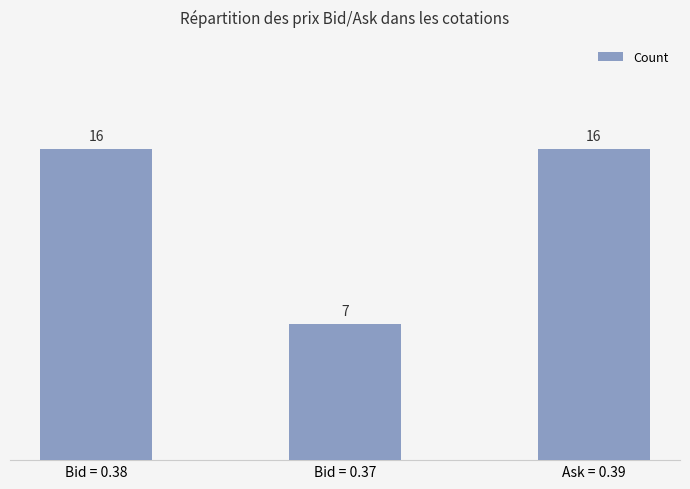

What is the greatest value displayed?

16